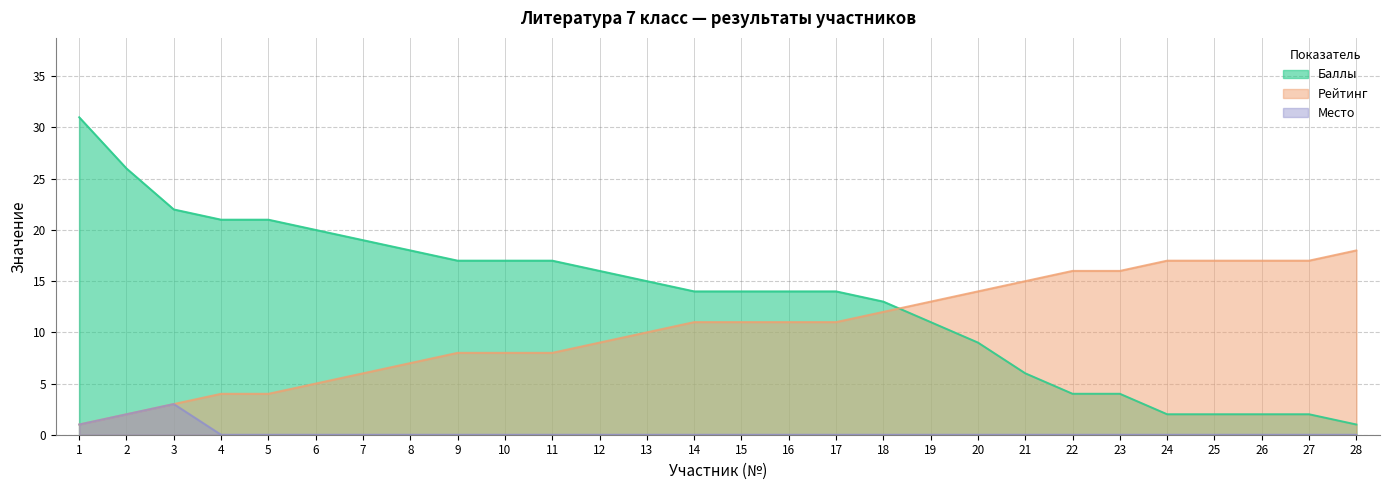

Count the number of data series in this chart.

3